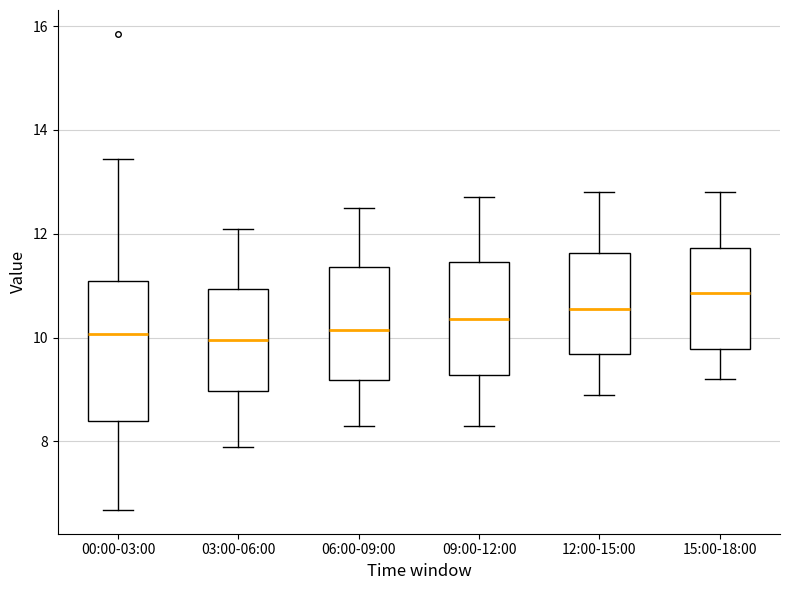

Comparing the boxes themselves (not the whiskers), which one is the tallest?

00:00-03:00